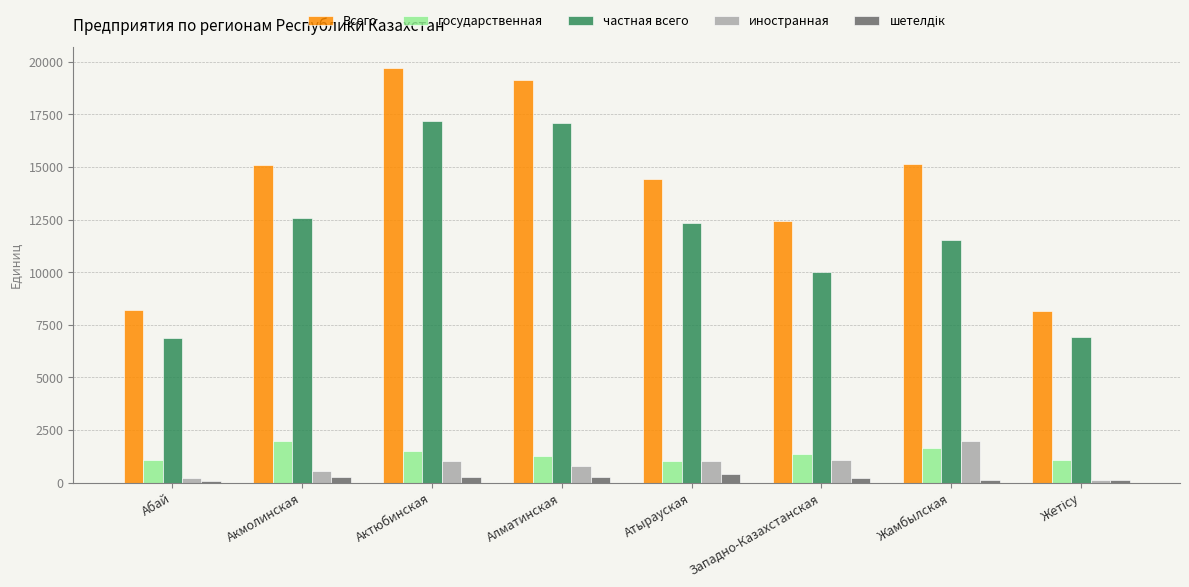

What is the maximum value for Всего?

19725